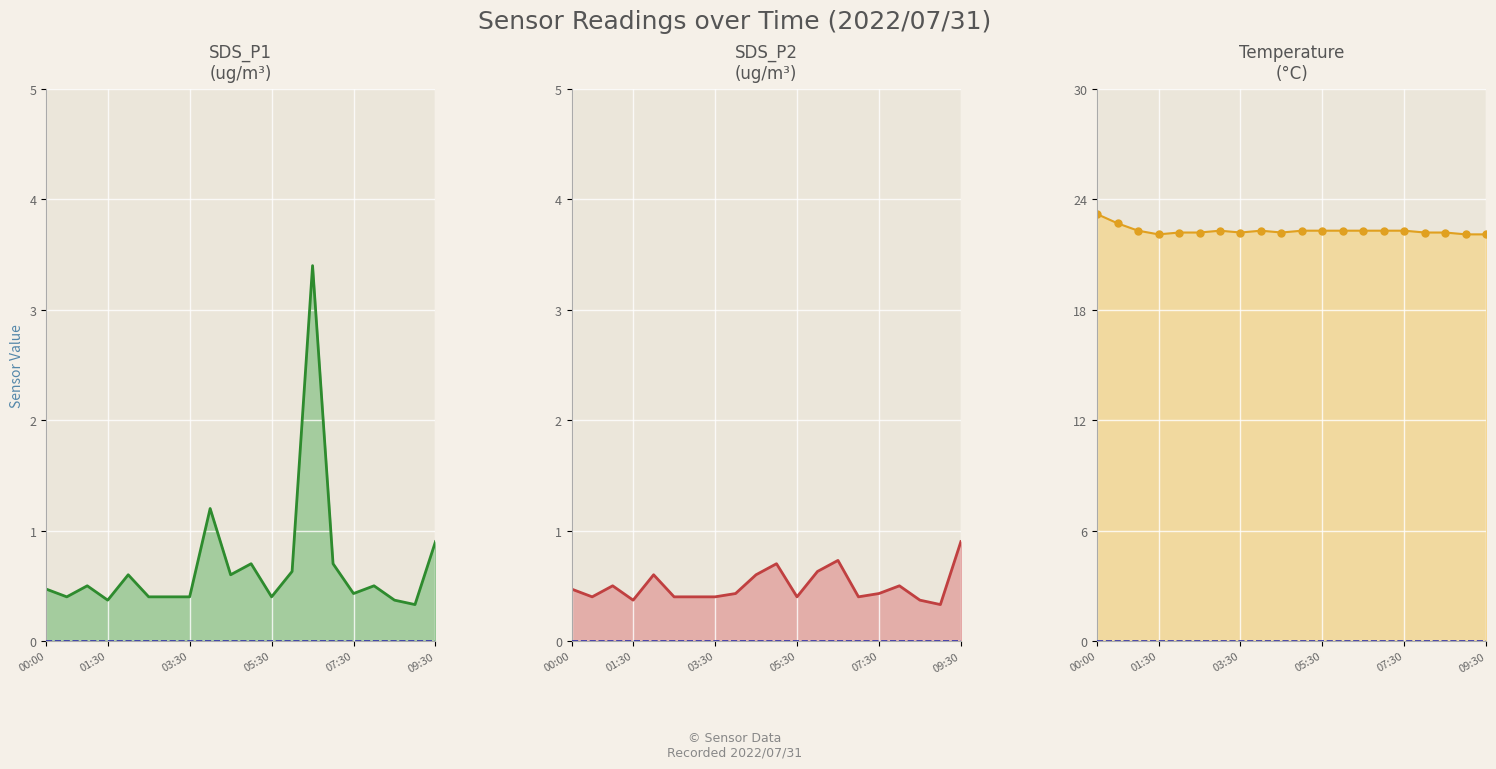

How many lines are shown in the chart?

3